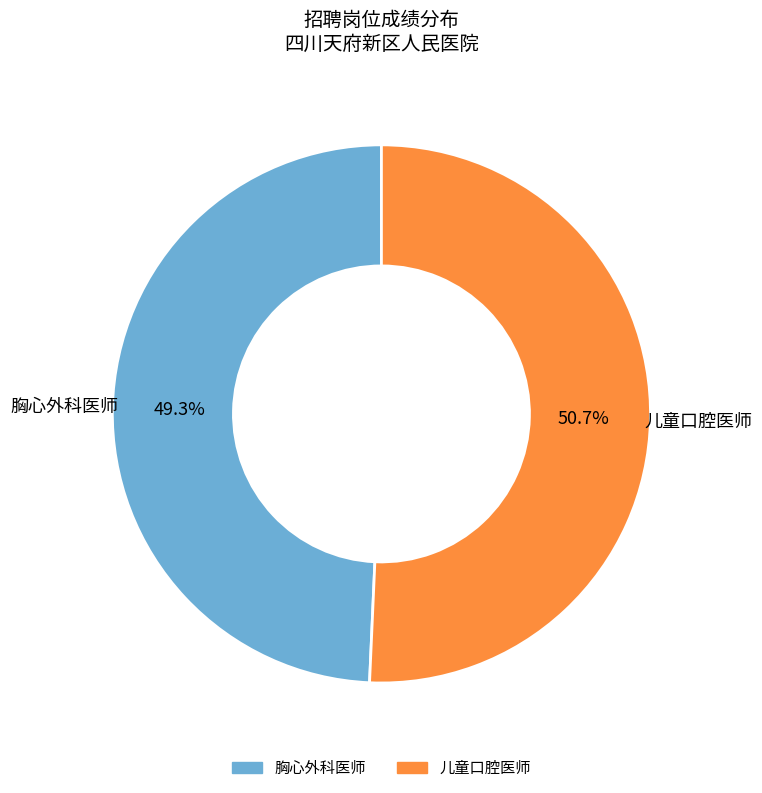

True or false: 儿童口腔医师 accounts for 51% of the total.

True